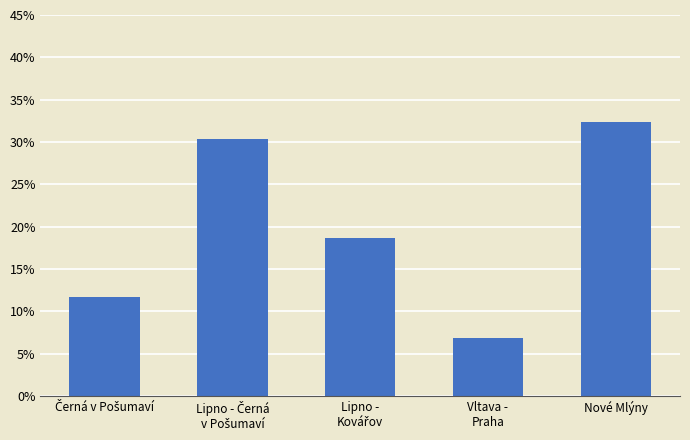

Are the bars horizontal?

No